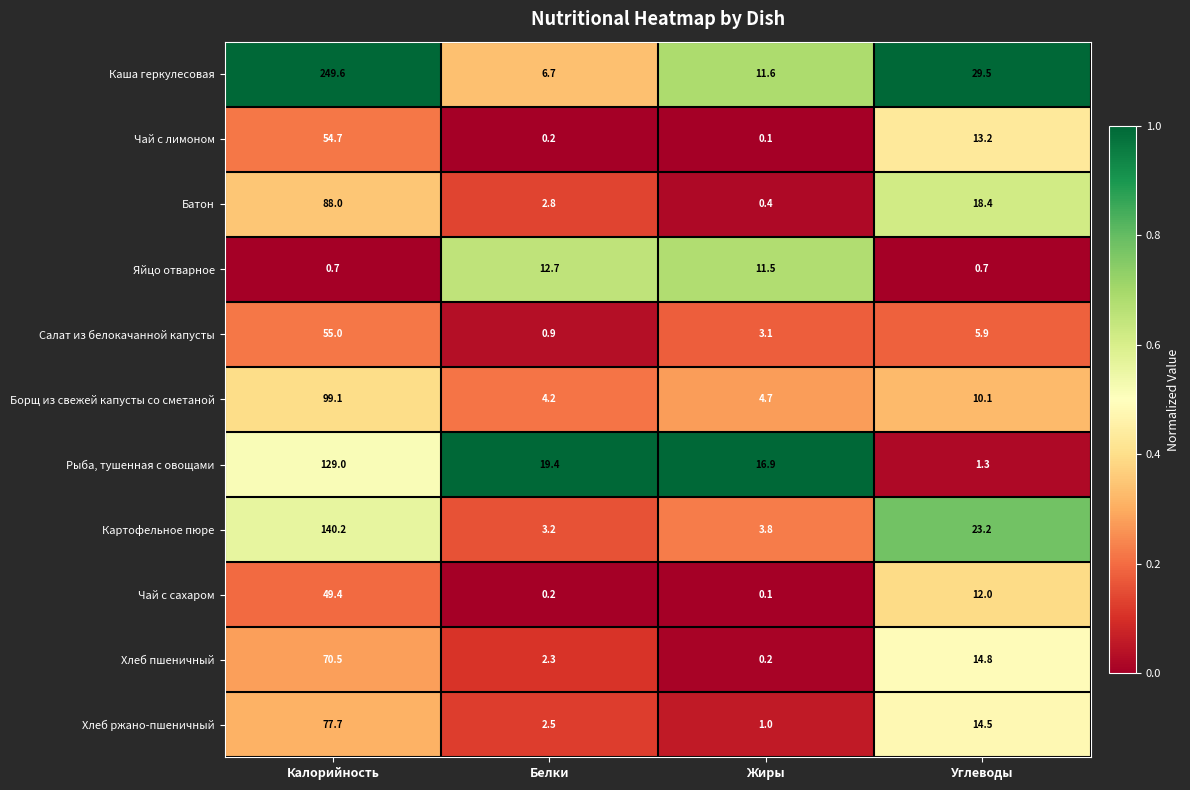

Rank the categories by Хлеб пшеничный value from lowest to highest.

Жиры, Белки, Углеводы, Калорийность